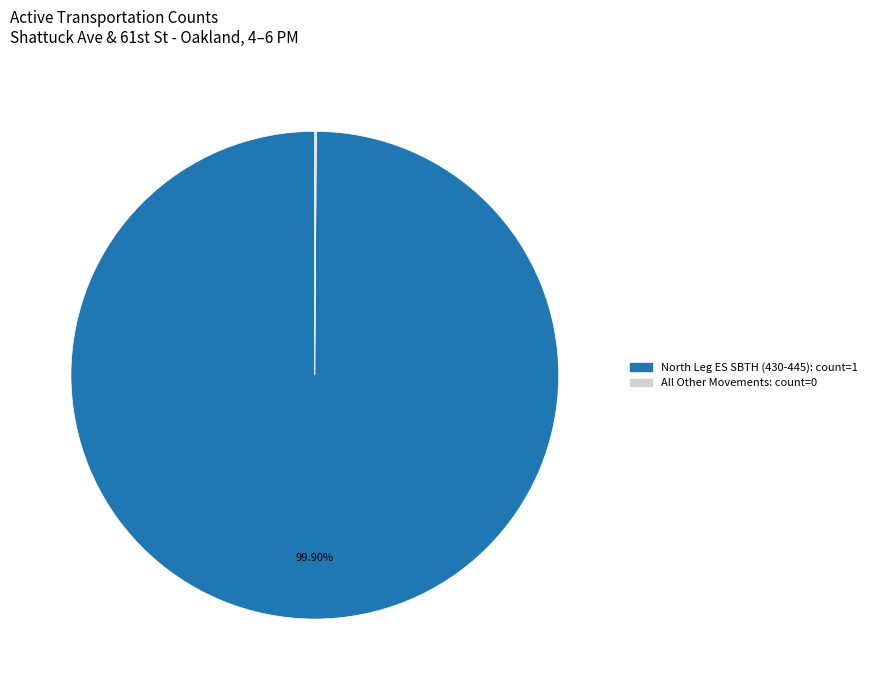

Does any single category account for the majority?

Yes